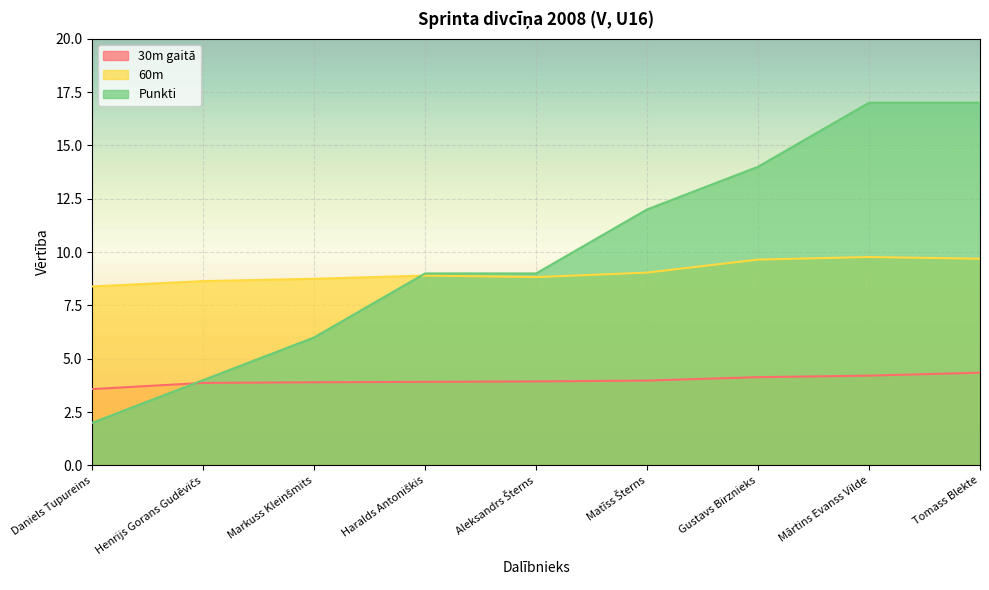

How many lines are shown in the chart?

3